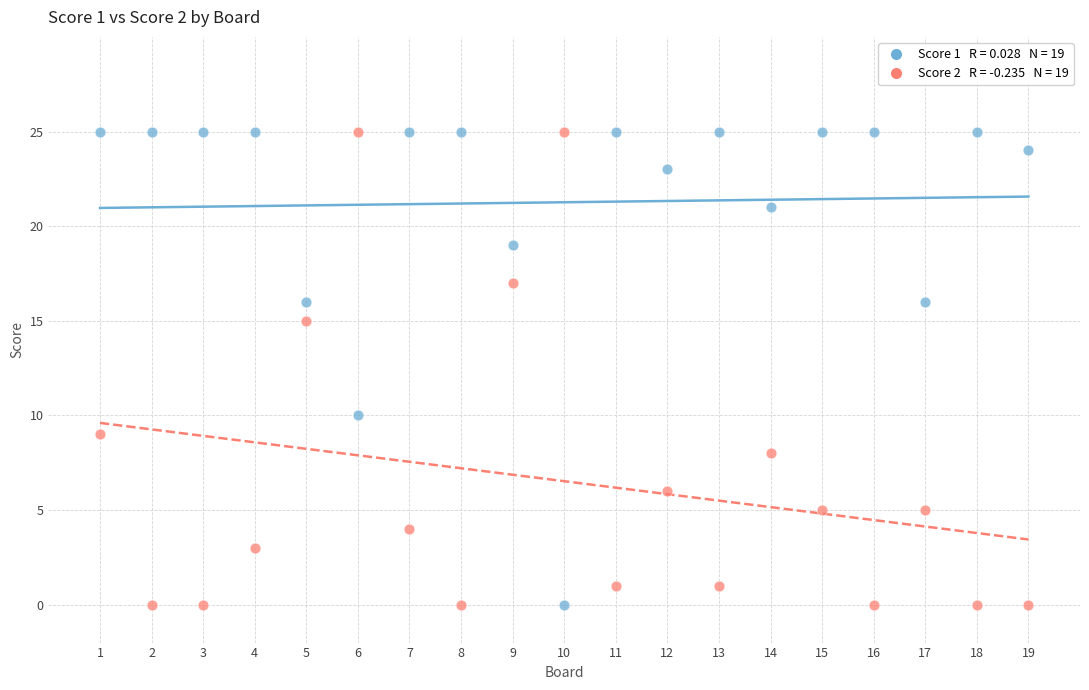

Across all data points, what is the range of X values (max minus min)?

18